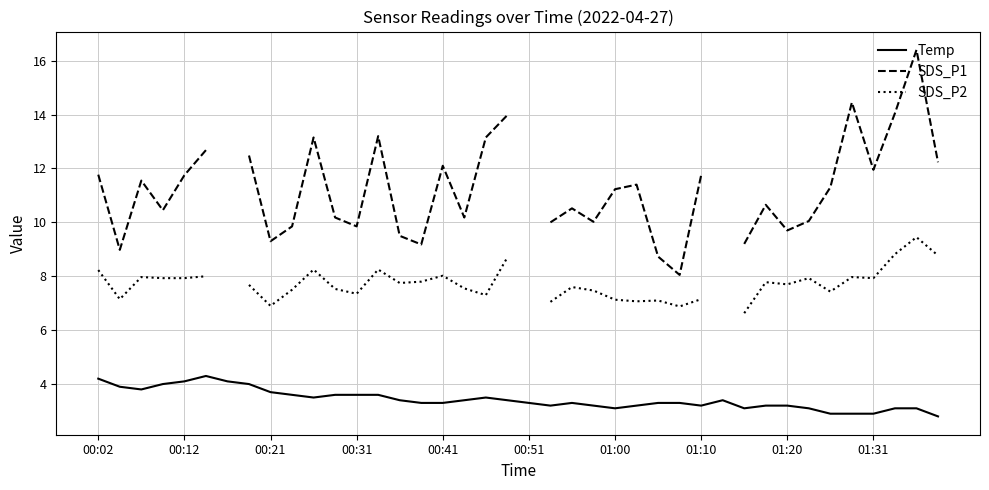

How many data points in SDS_P2 are less than 7?

3